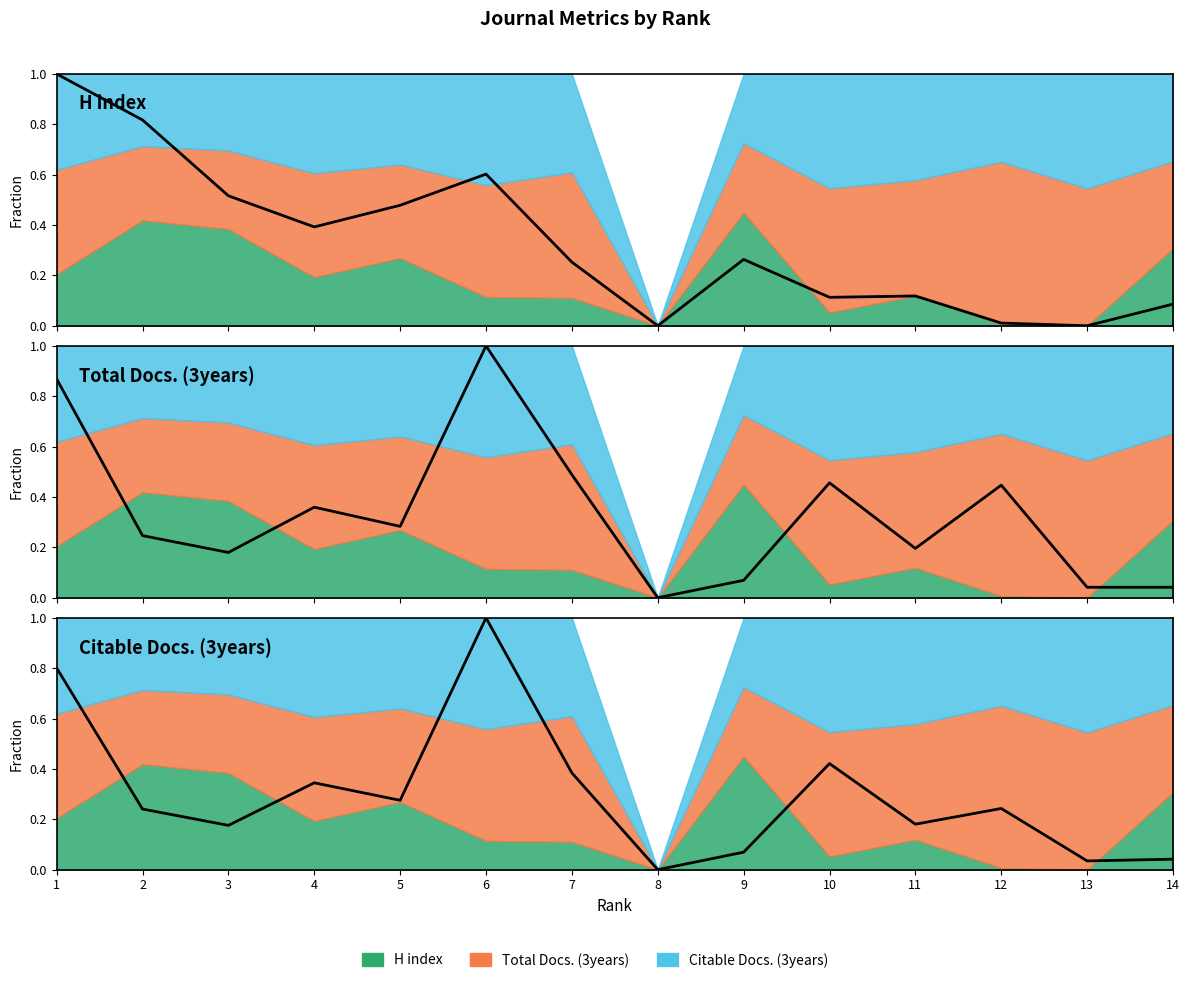

Which label corresponds to the smallest value in the chart?

8